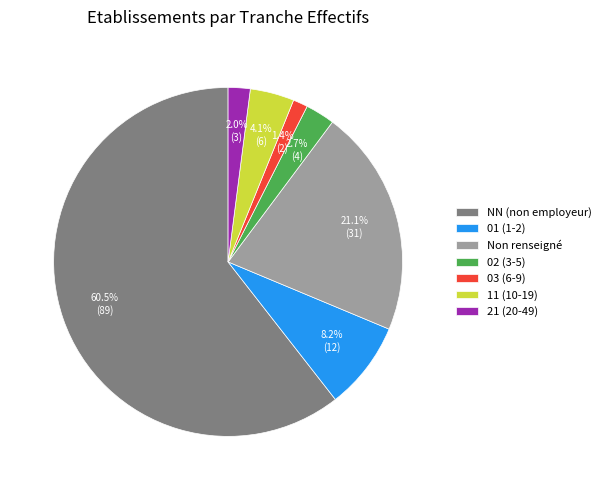

Does any single category account for the majority?

Yes